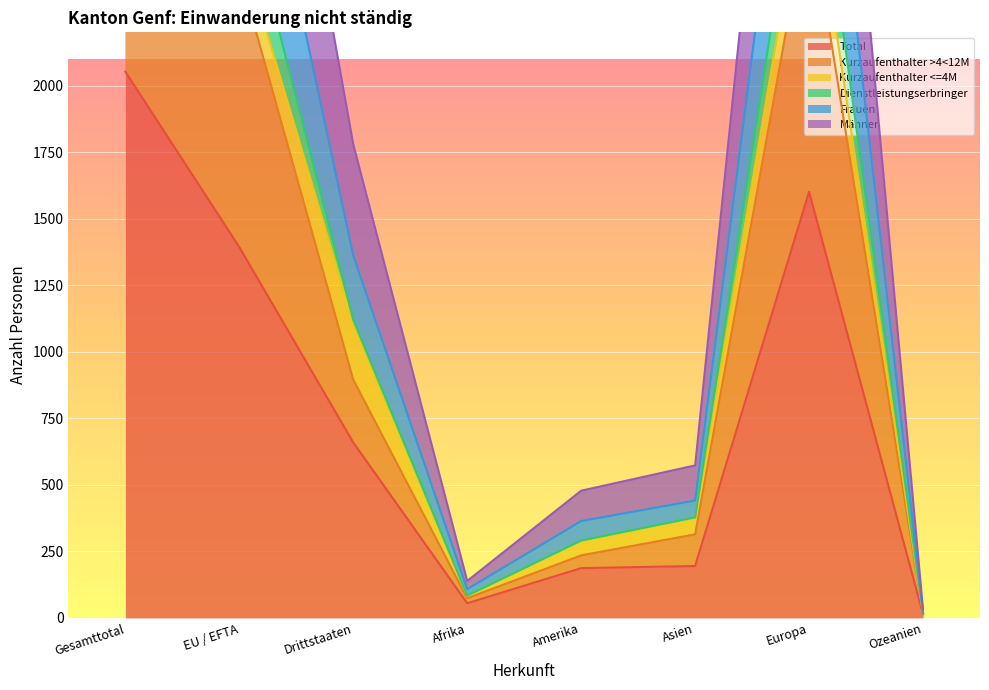

How many interior local peaks does the Kurzaufenthalter >4<12M series have?

1